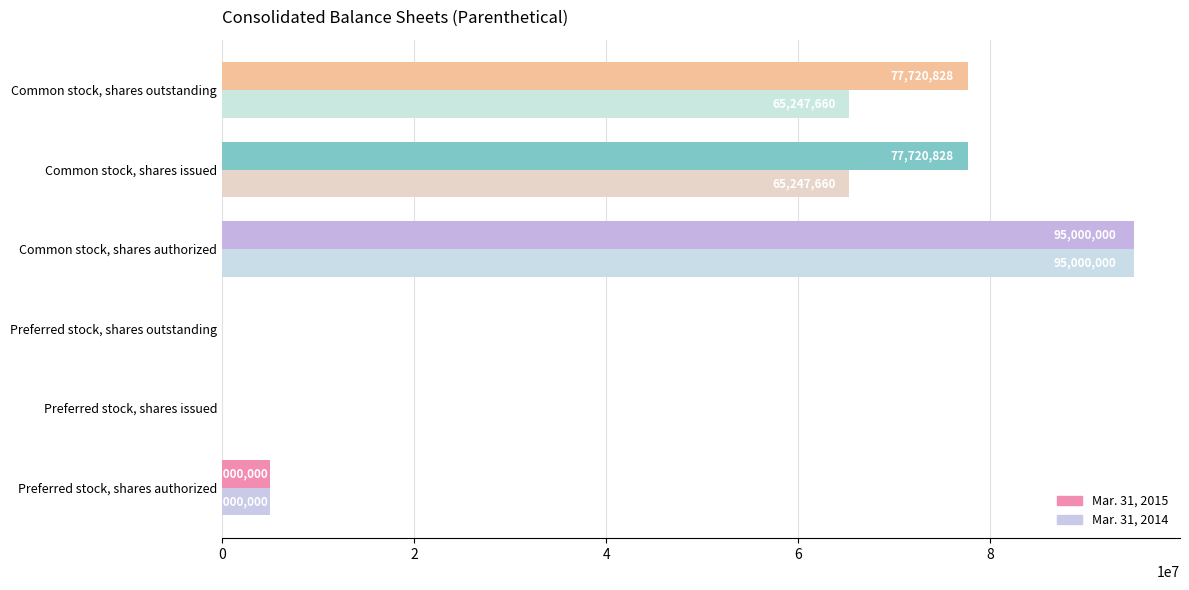

What is the sum of the Mar. 31, 2014 values at Preferred stock, shares authorized and Common stock, shares authorized?

100000000